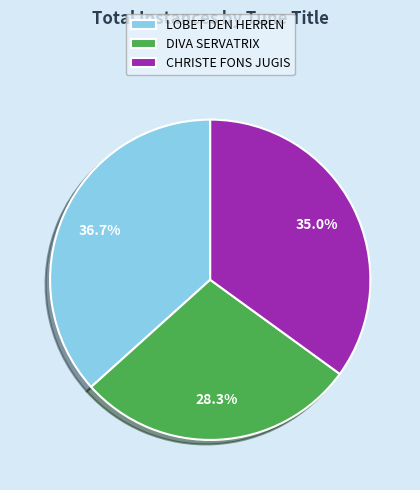

Count the number of slices in the pie.

3